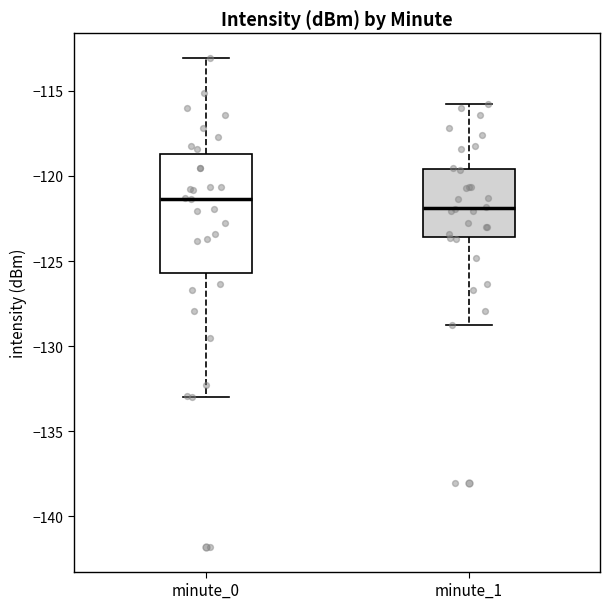

Reading left to right, read every box against the y-axis: the position of its median line, the range the box covers, and the ends of its whiskers. The values are not printed on the chart, so give them approximately, as read against the axis.

minute_0: median -121.5, box -125.5 to -118.5, whiskers -133.0 to -113.0
minute_1: median -122.0, box -123.5 to -119.5, whiskers -129.0 to -116.0